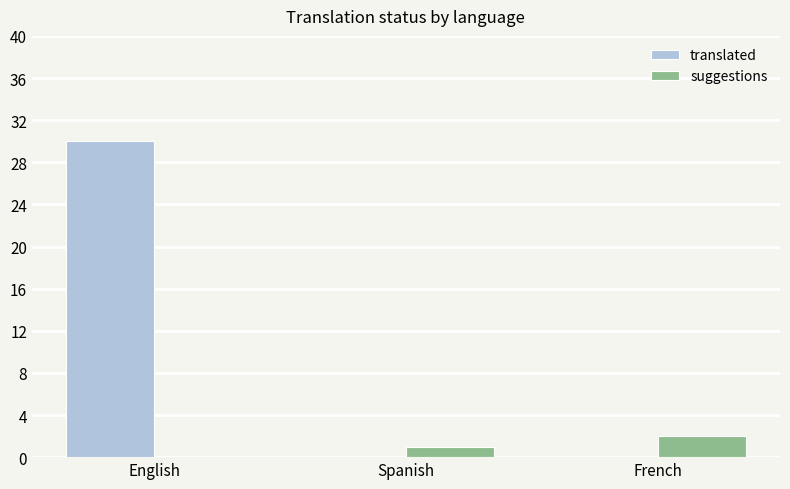

Which series has the largest total across all categories?

translated